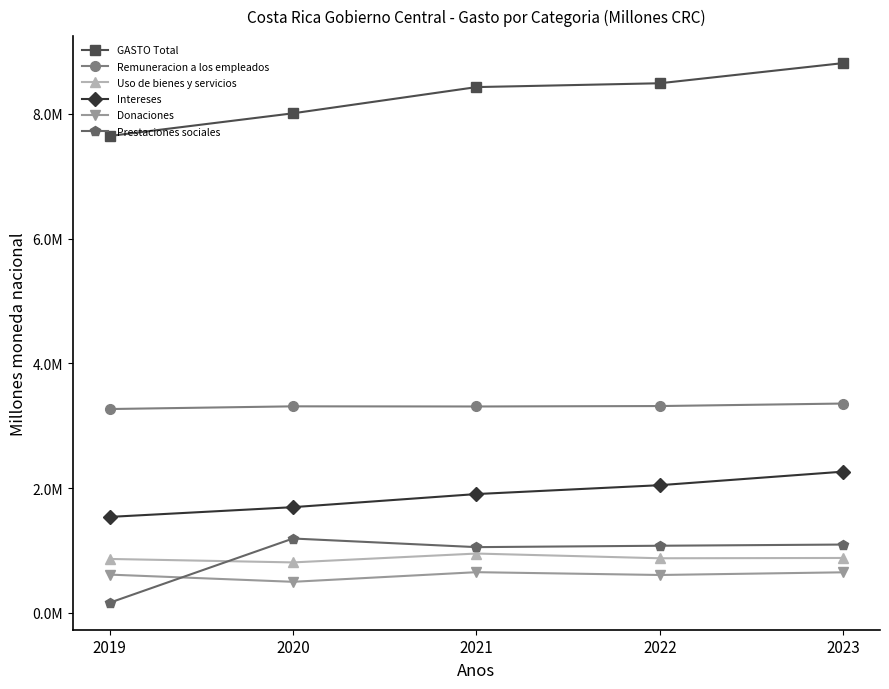

True or false: Uso de bienes y servicios and Donaciones cross at least once.

False